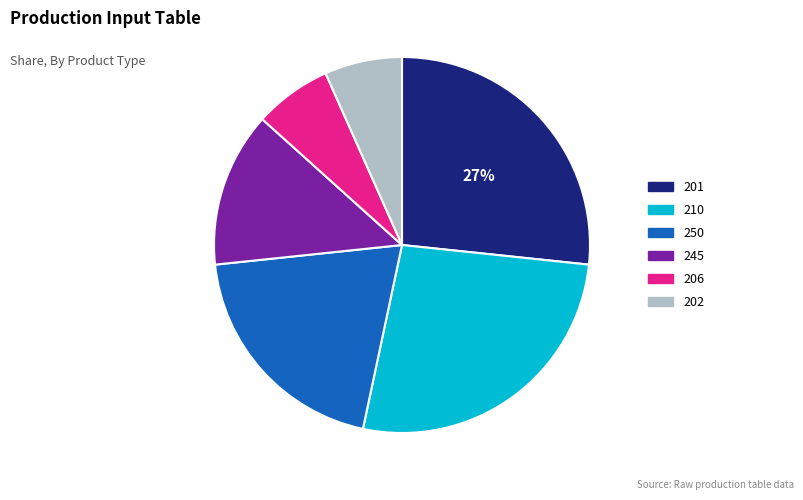

Combined, do 245 and 206 account for over 50%?

No